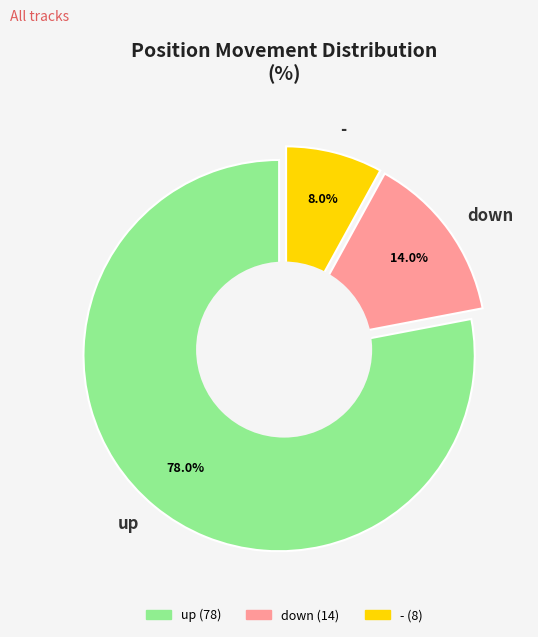

Combined, what portion of the pie is up and new?

86.0%